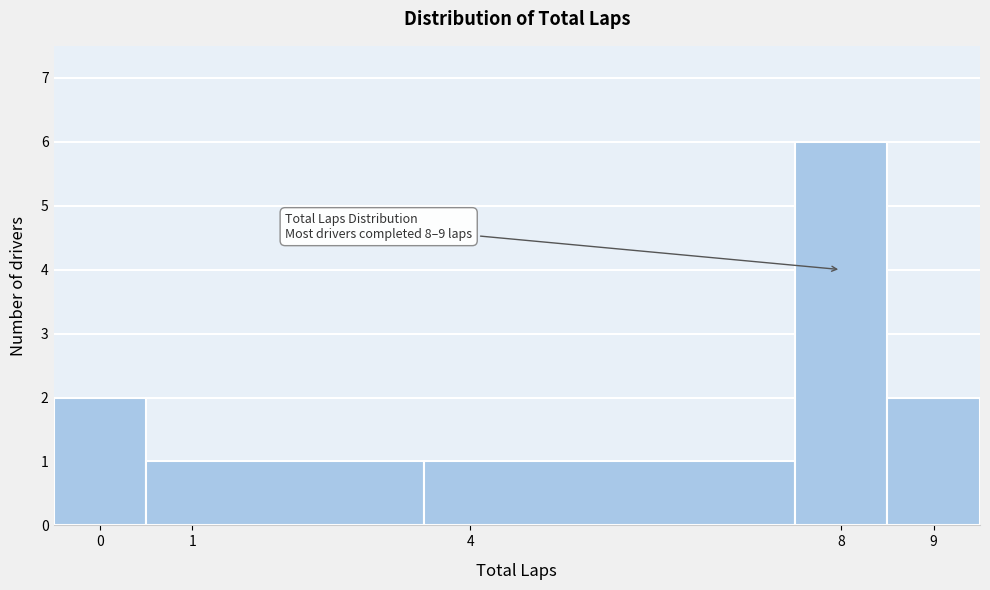

Which range on the x-axis has the tallest bar?

7.5 to 8.5